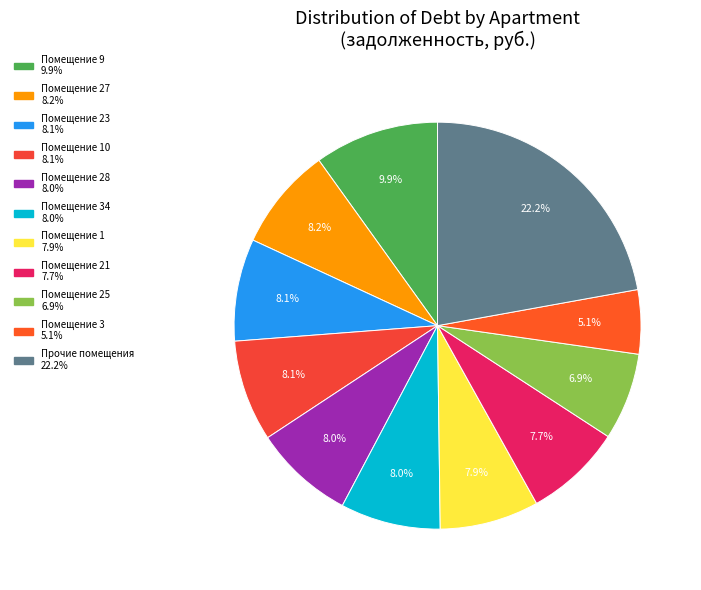

To the nearest percent, what is the difference between the largest and smallest slice percentages?

17%